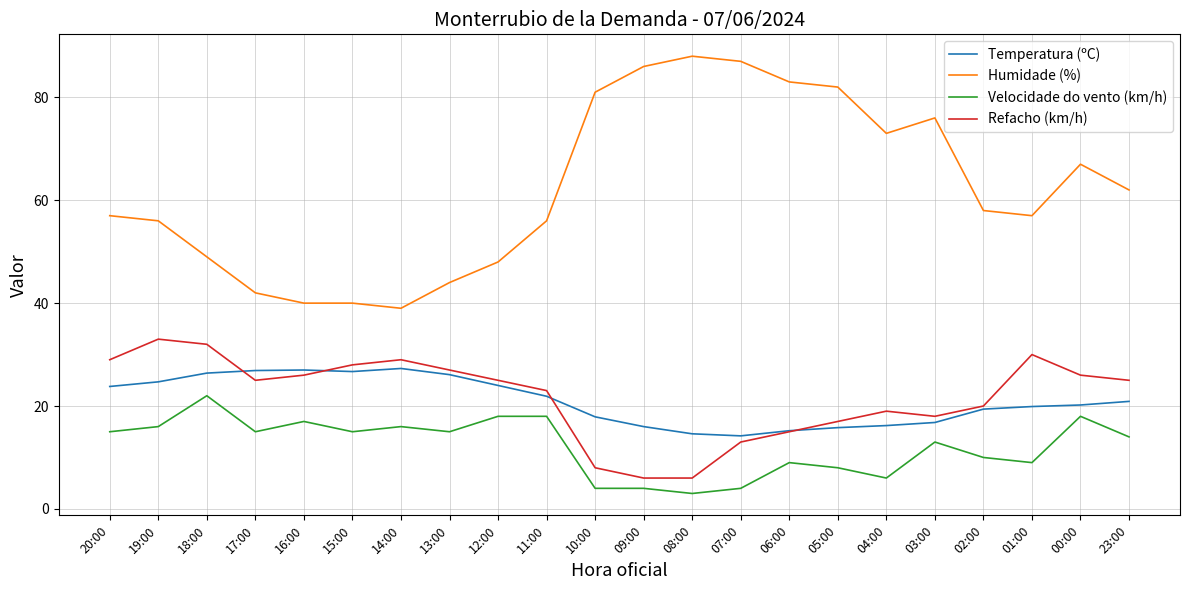

List the series in order of their peak value, highest first.

Humidade (%), Refacho (km/h), Temperatura (ºC), Velocidade do vento (km/h)